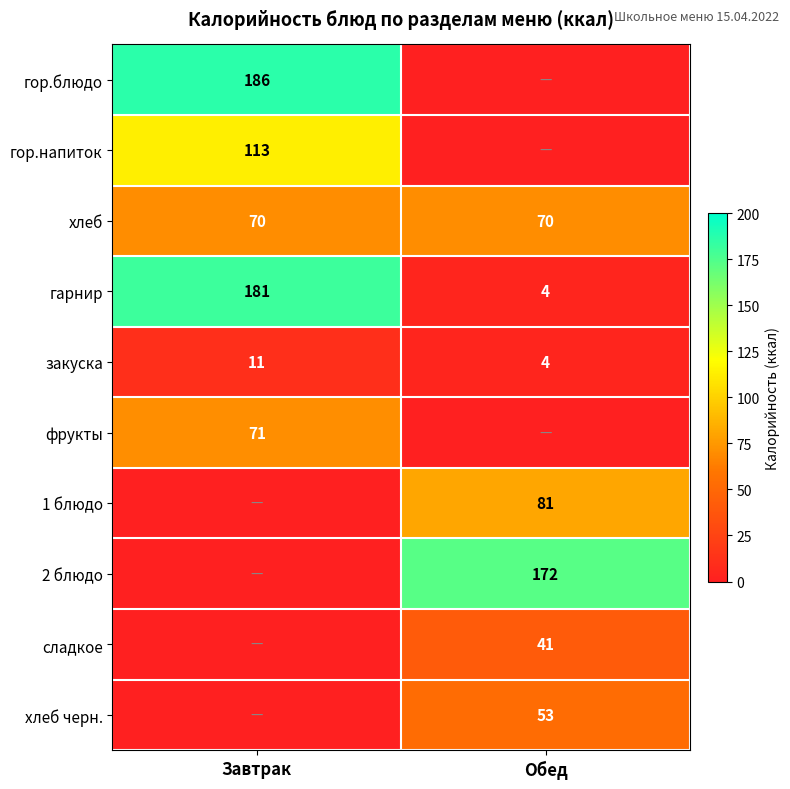

Is it true that фрукты equals 26 at Завтрак?

False